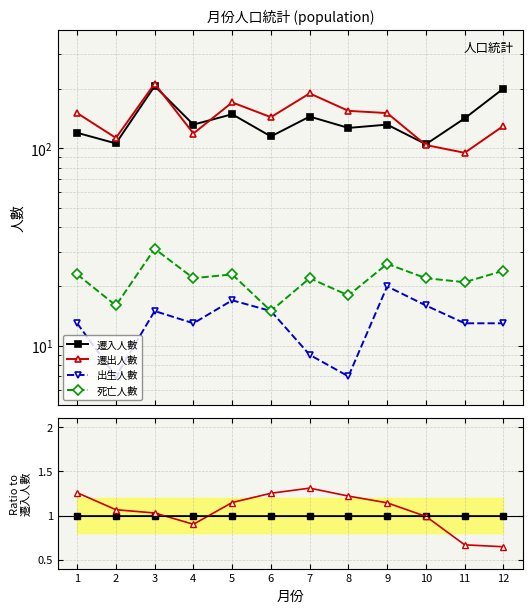

At how many categories does at least one series exceed 0?

12